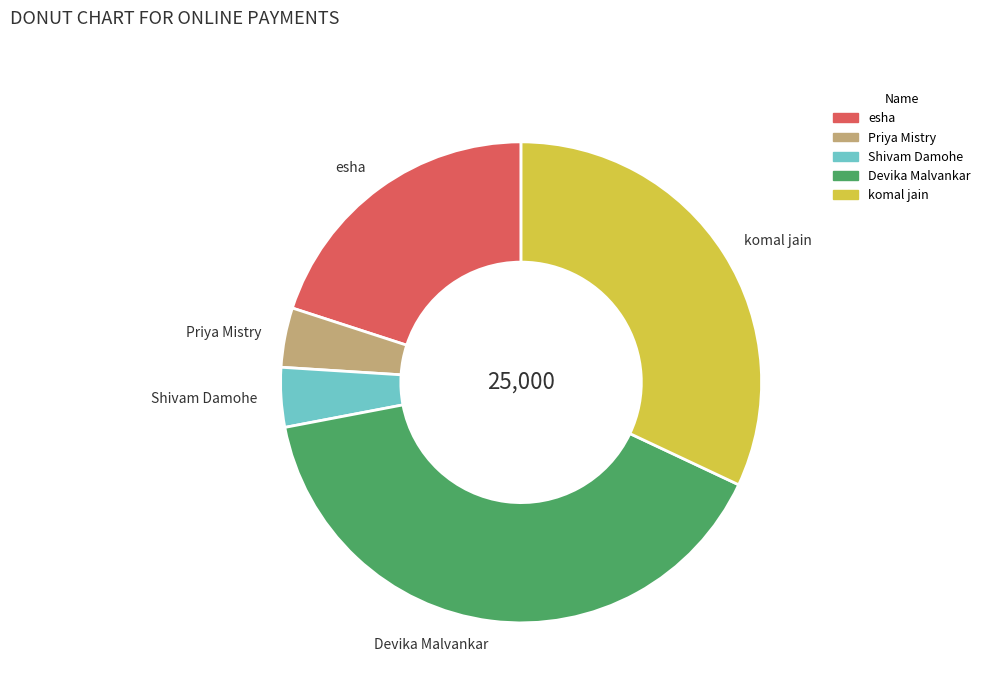

Does any single category account for the majority?

No